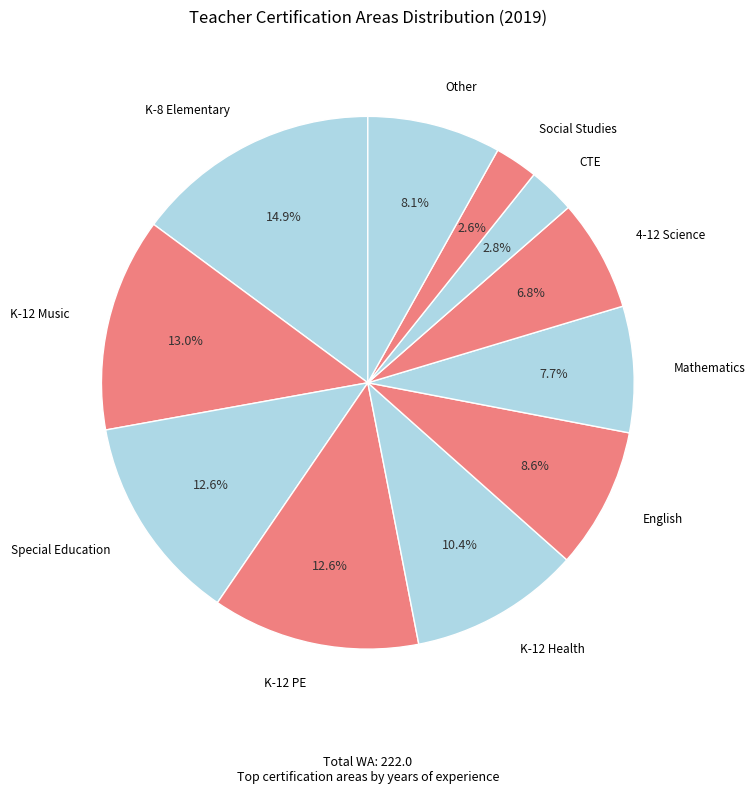

How many segments does this pie chart have?

11